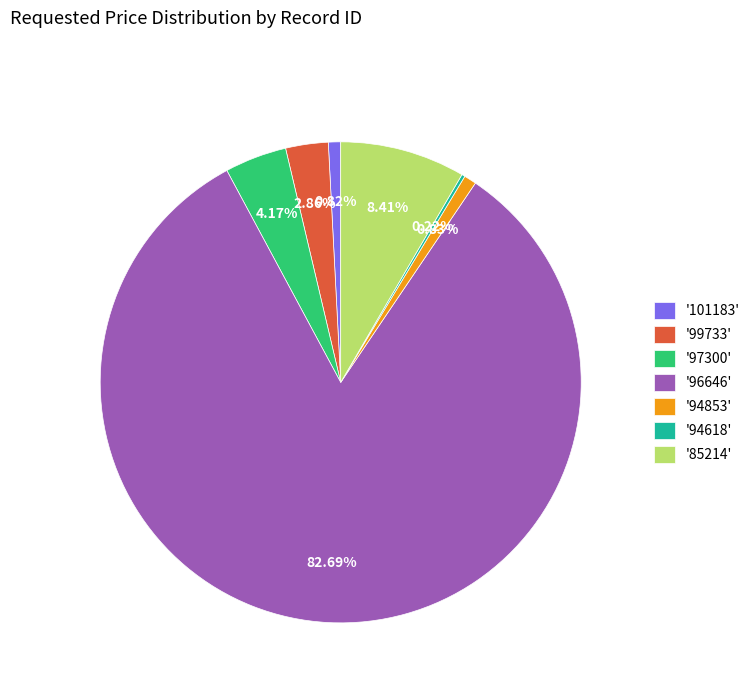

Is the sum of '97300' and '85214' greater than half?

No